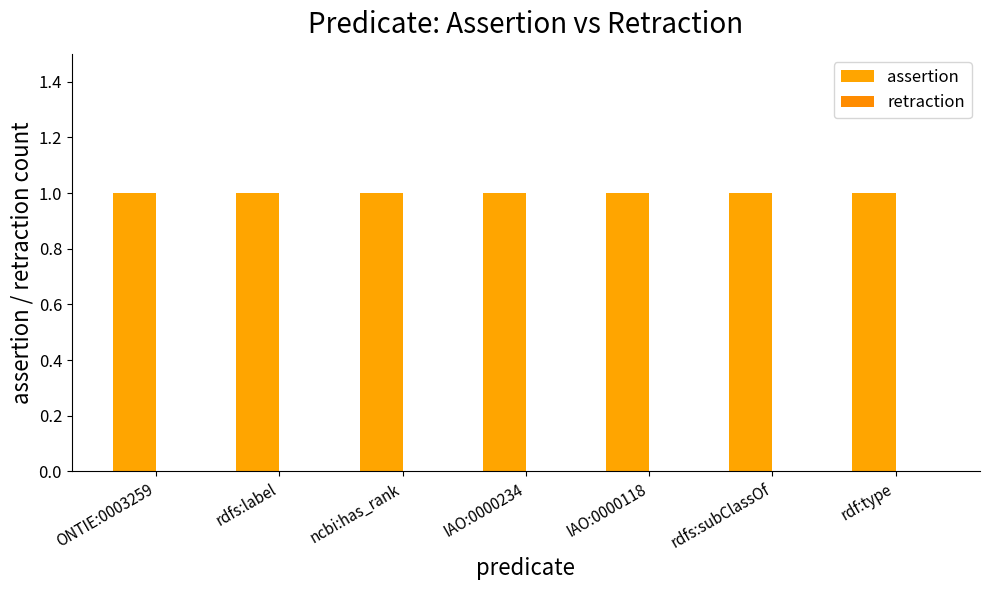

What is the label of the 4th bar from the left?

IAO:0000234